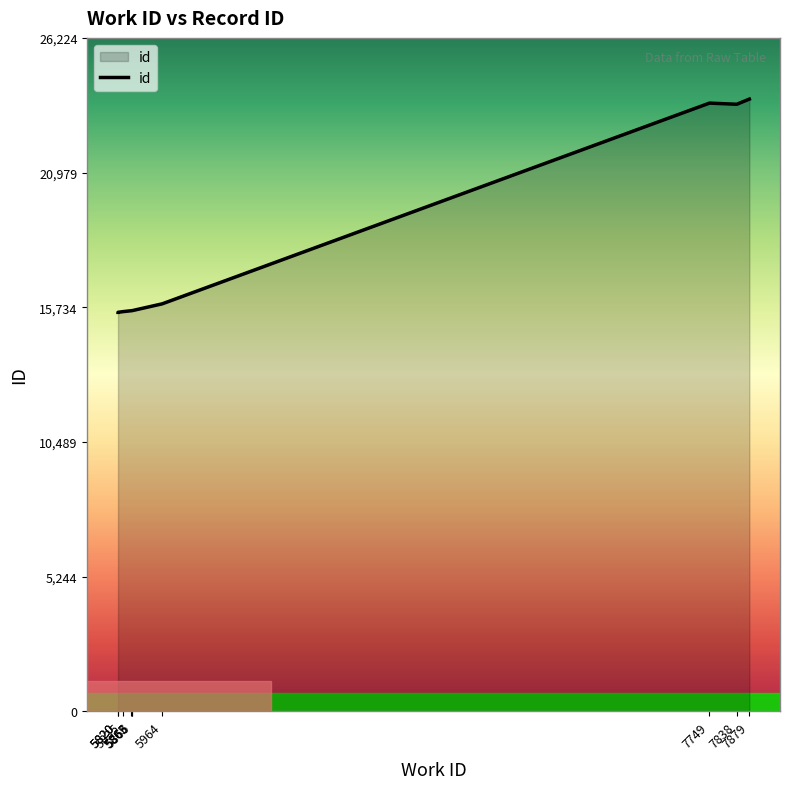

What is the smallest value displayed?

15534